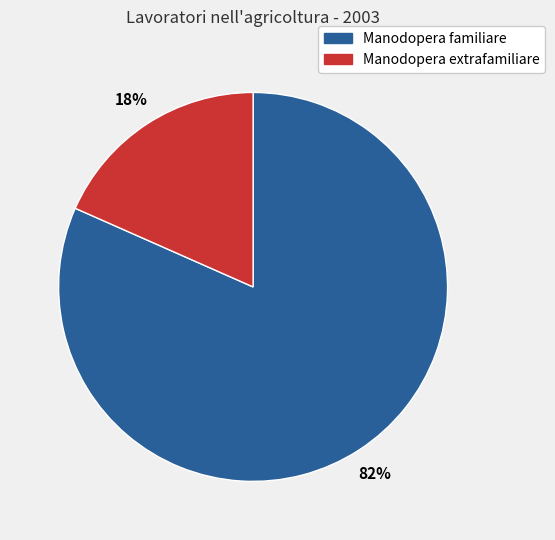

Does any single category account for the majority?

Yes